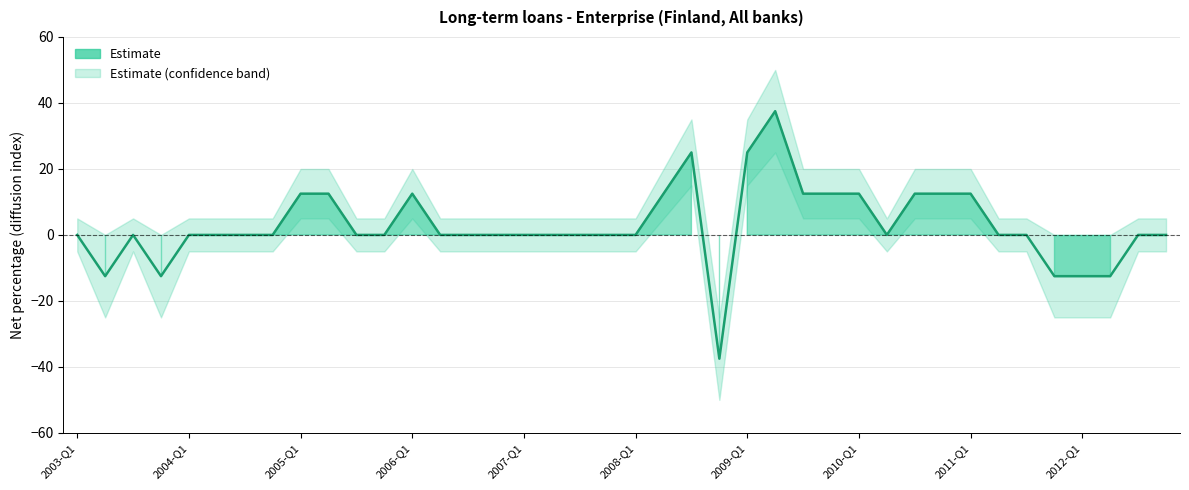

True or false: the data shows -8.3 at 35.

False